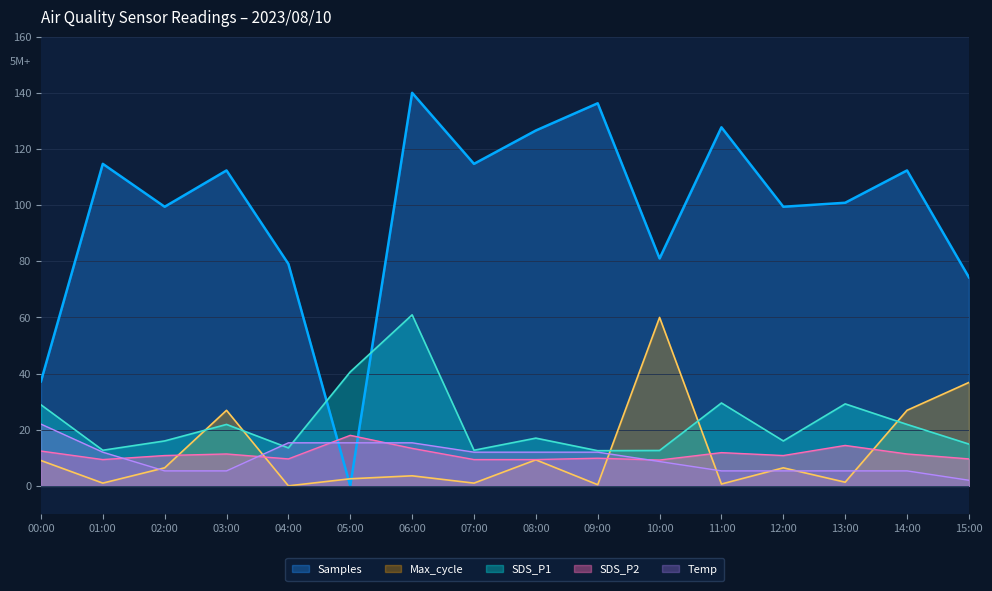

Is the value of SDS_P1 at 06:00 greater than the value of Samples at 14:00?

No